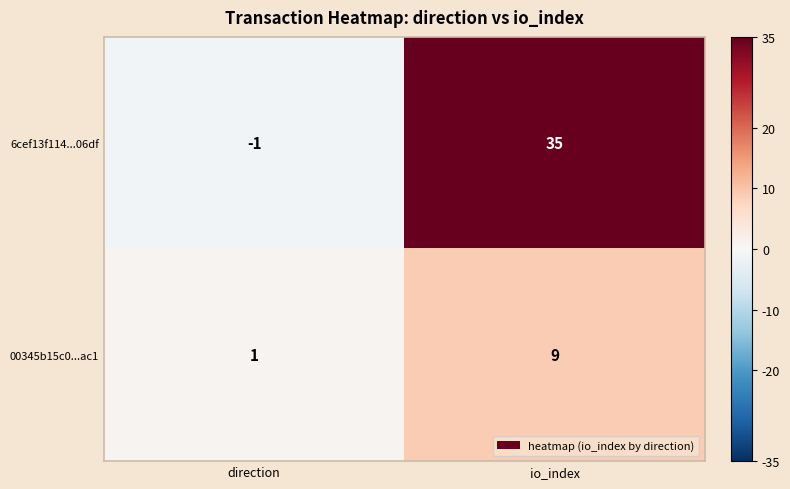

What value does the 6cef13f114...06df series have at io_index, to the nearest 10?

40